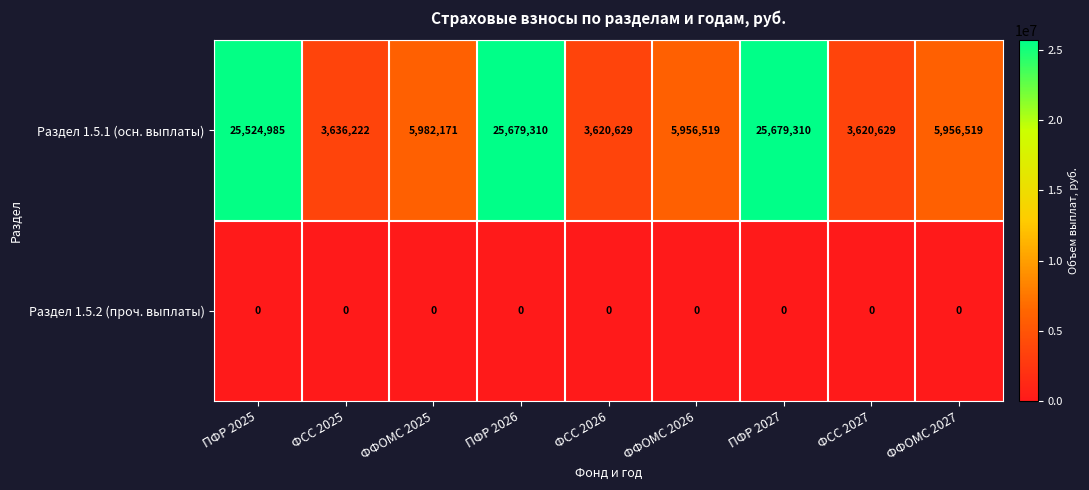

True or false: Раздел 1.5.1 (осн. выплаты) has a value of 25679310 at ПФР 2026.

True